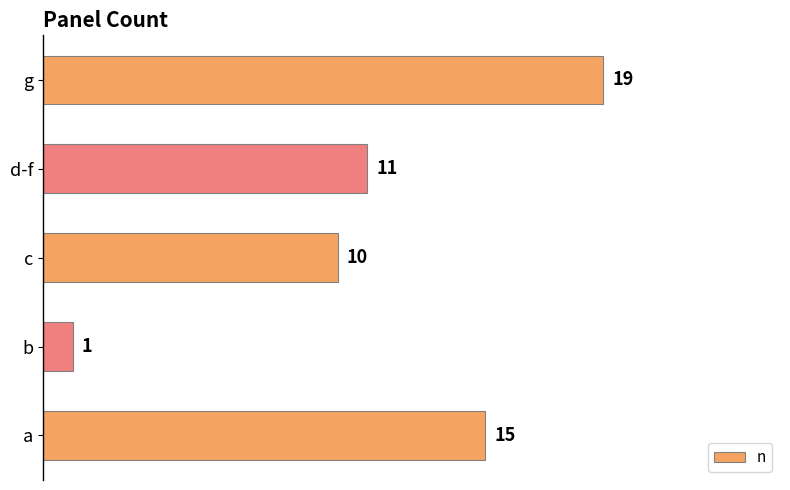

What is the minimum value shown in the chart?

1